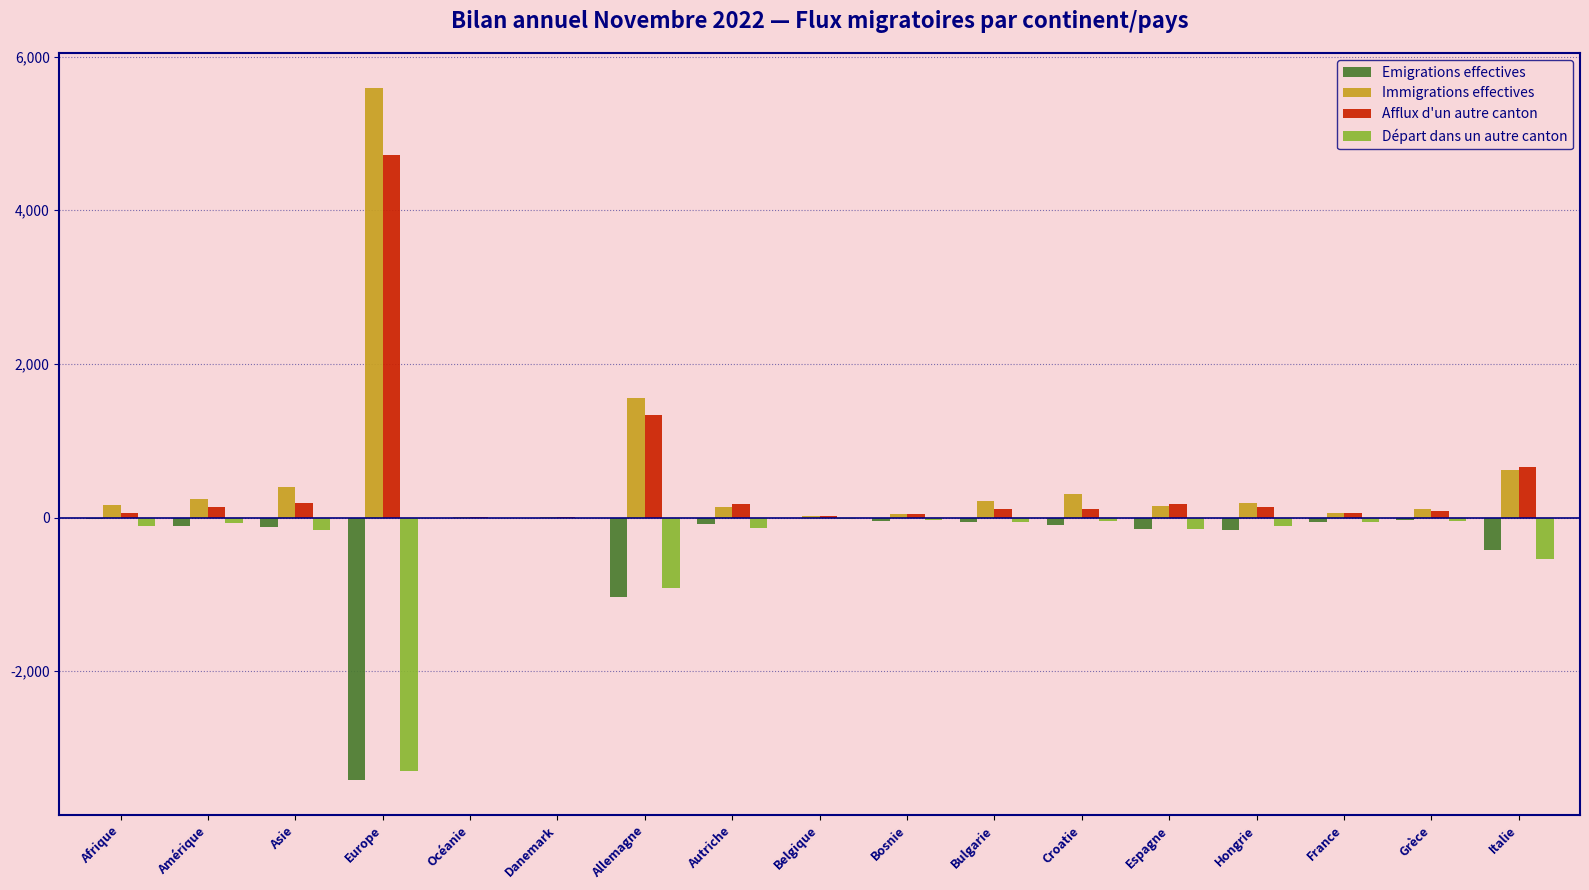

What is the total value across all series at Autriche?

94